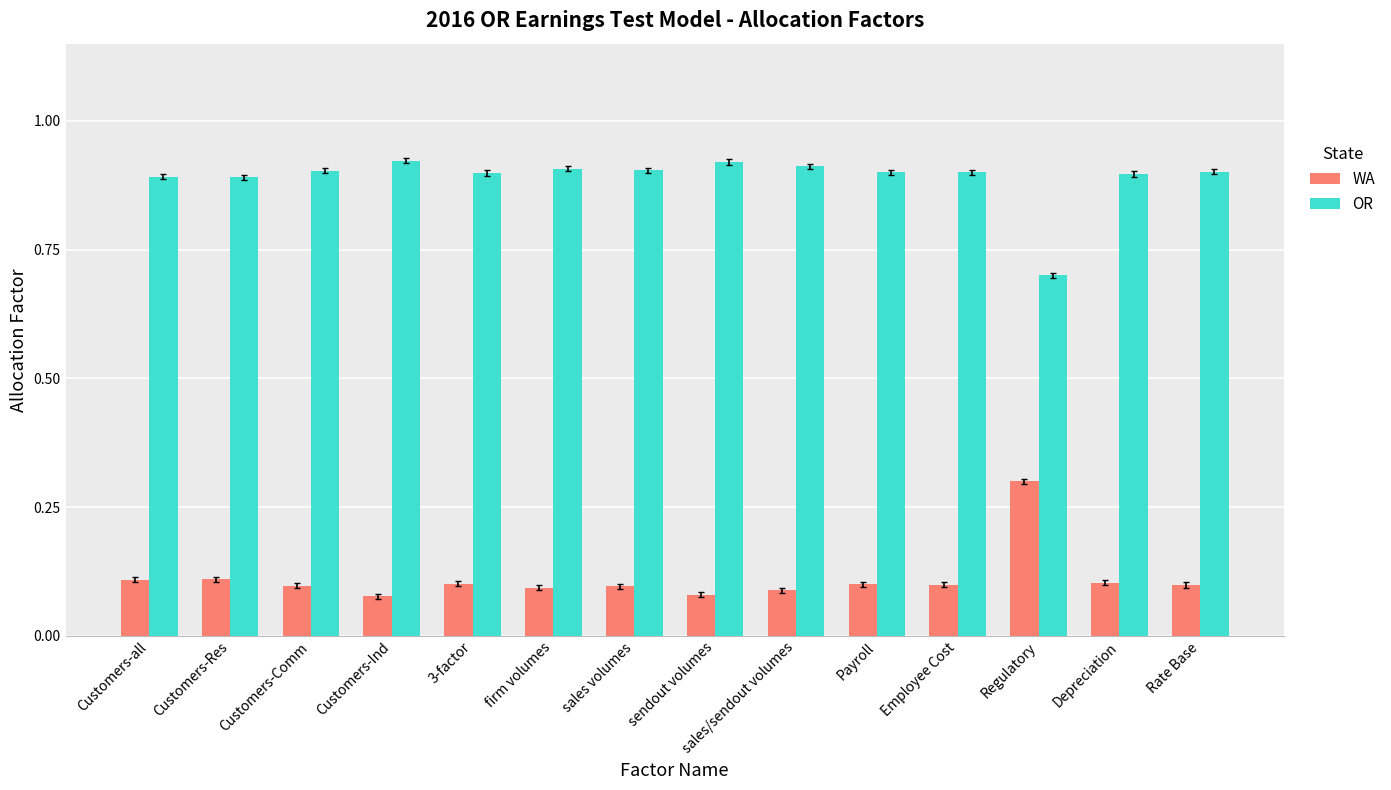

Is the value of OR at Payroll greater than the value of WA at sendout volumes?

Yes